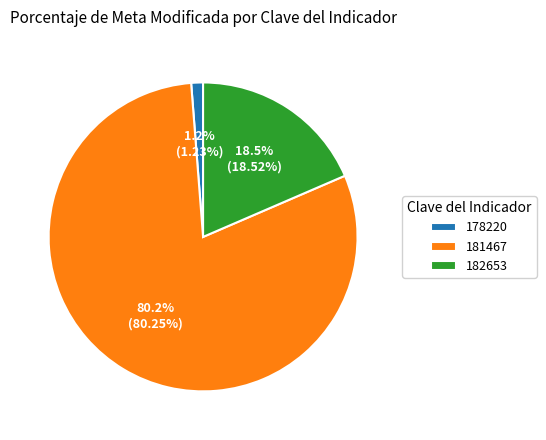

Which has a higher value, 181467 or 178220?

181467